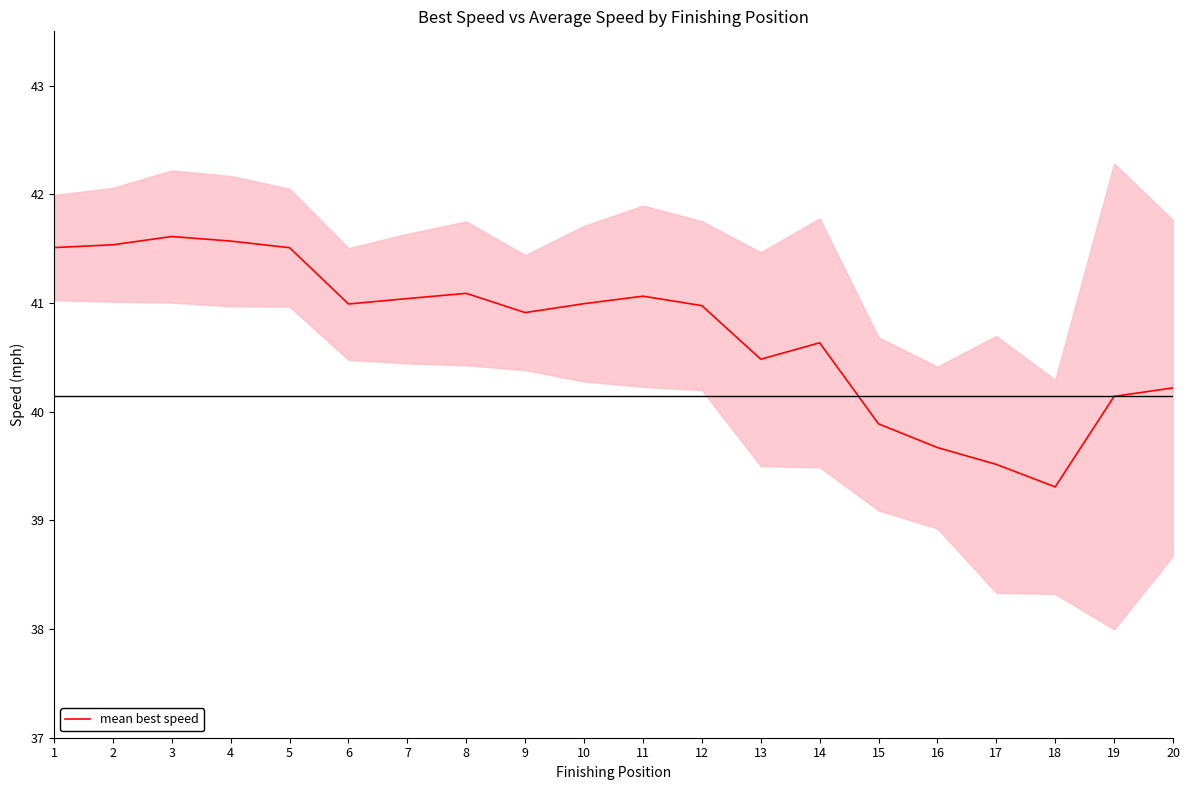

The value at 18 is 64.4. True or false?

False